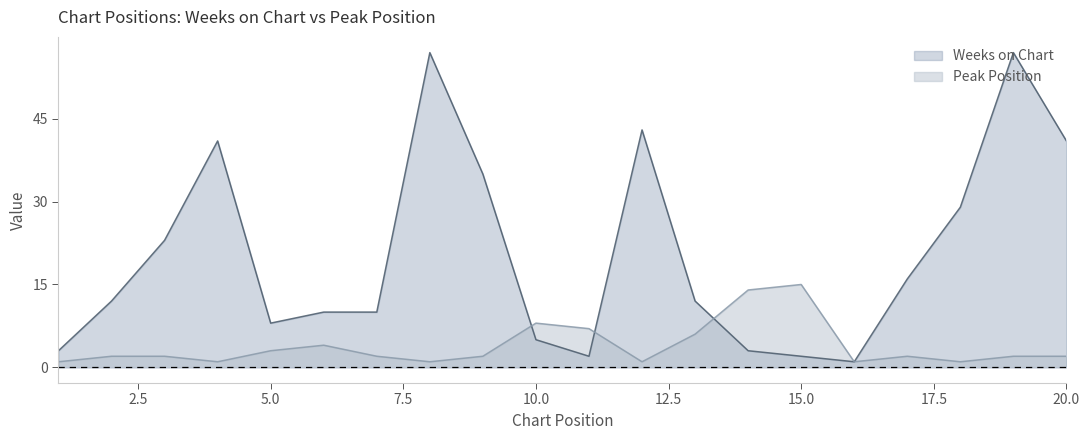

Where does the Weeks on Chart series first go above 12?

3